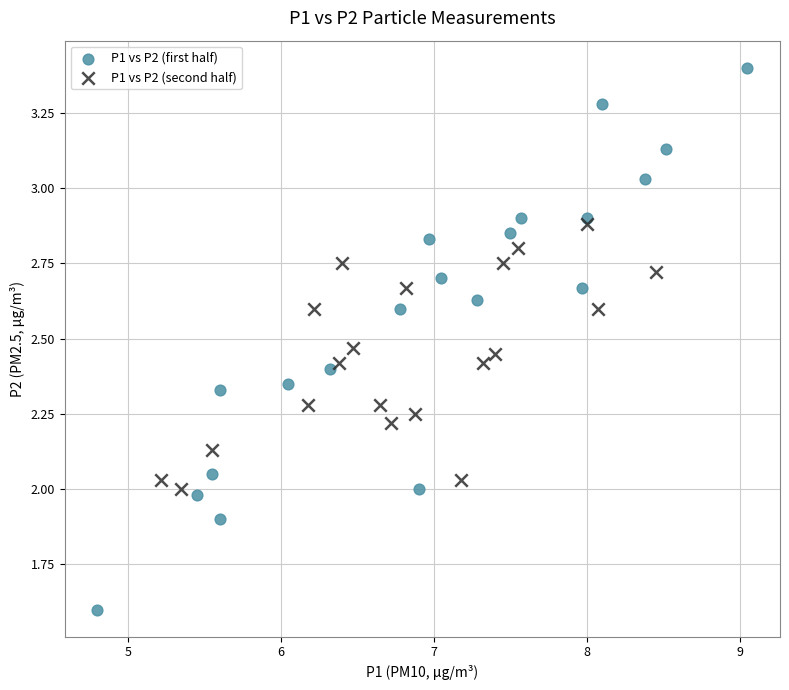

Which series contains the lowest Y value?

P1 vs P2 (first half)